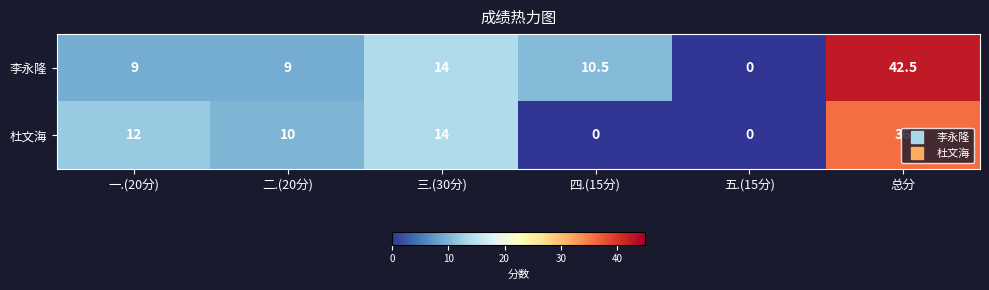

The 杜文海 series shows 36.0 at 总分. True or false?

True